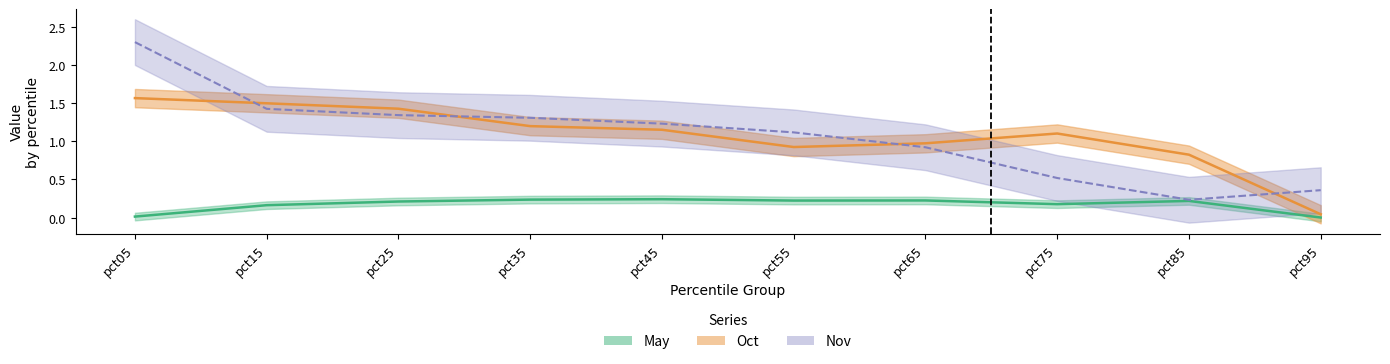

At how many categories does at least one series exceed 0?

10